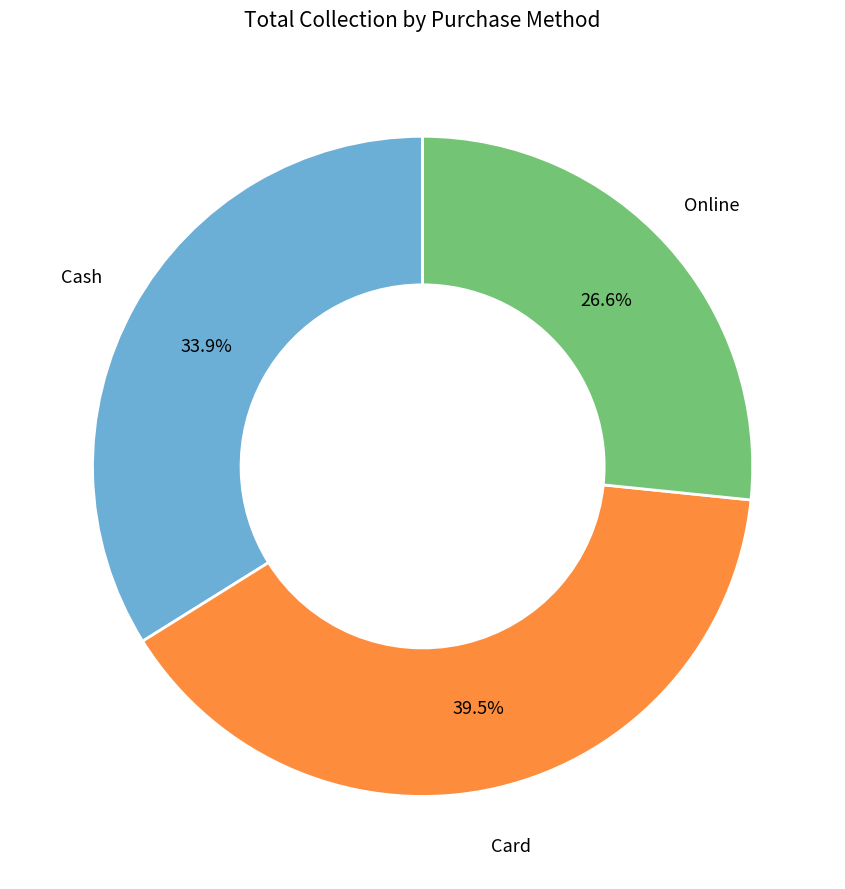

Is there any slice that represents more than half of the pie?

No